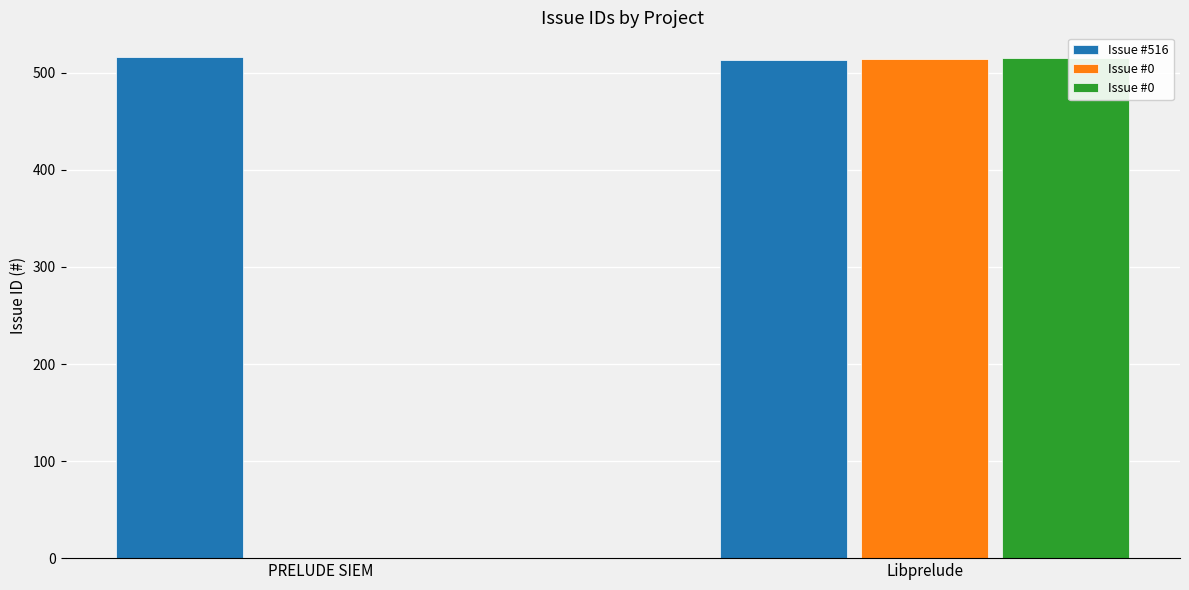

Which has a higher value, Libprelude or PRELUDE SIEM?

PRELUDE SIEM